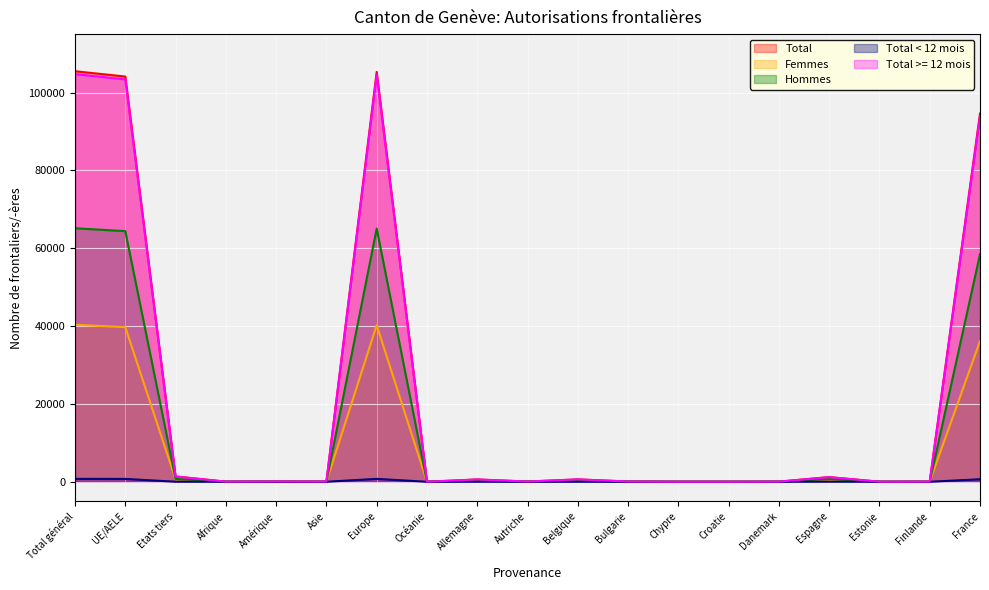

Which series changed the most between Espagne and Estonie?

Total